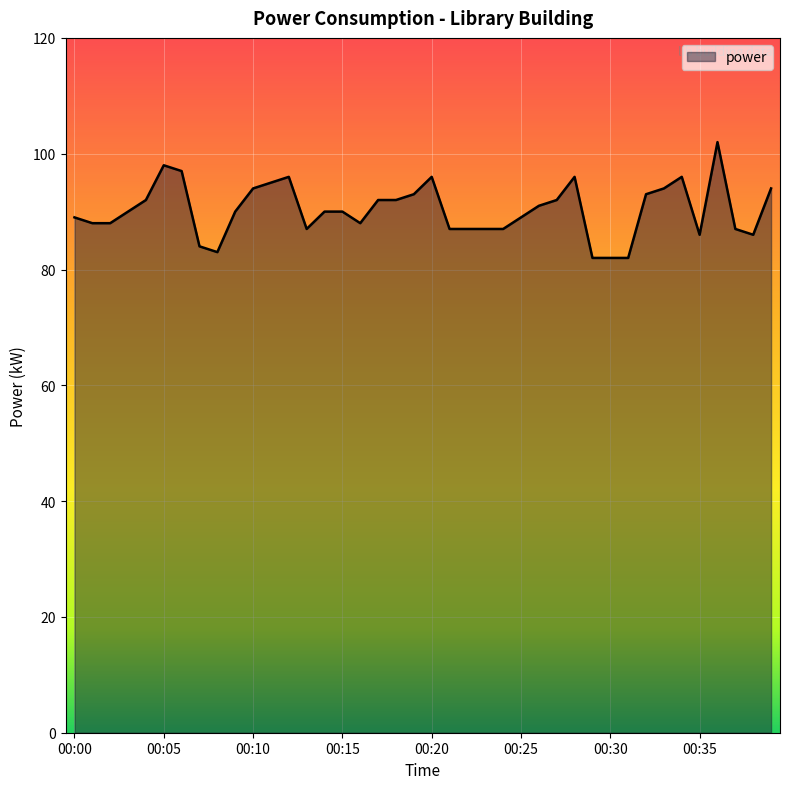

What is the smallest value displayed?

82